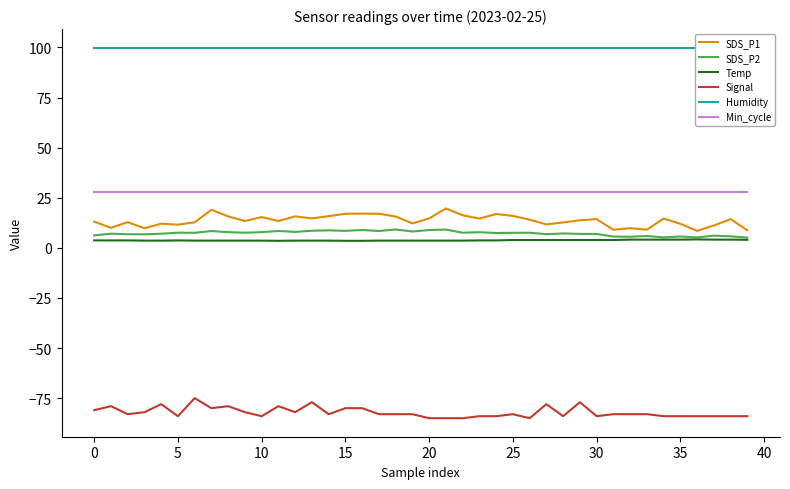

What is the label of the 16th point from the right?

24